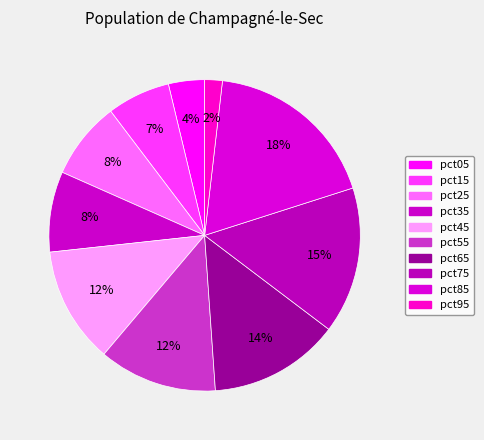

To the nearest percent, what portion does pct35 represent?

8%